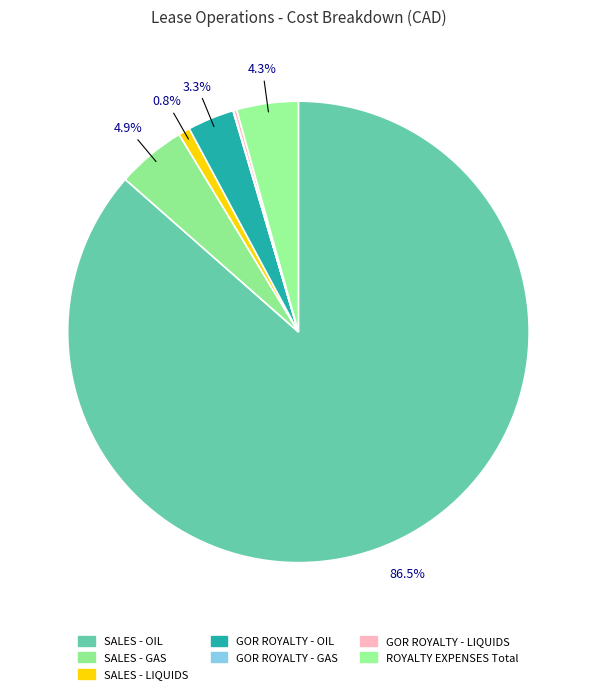

Is it true that GOR ROYALTY - OIL is 3% of the pie?

True